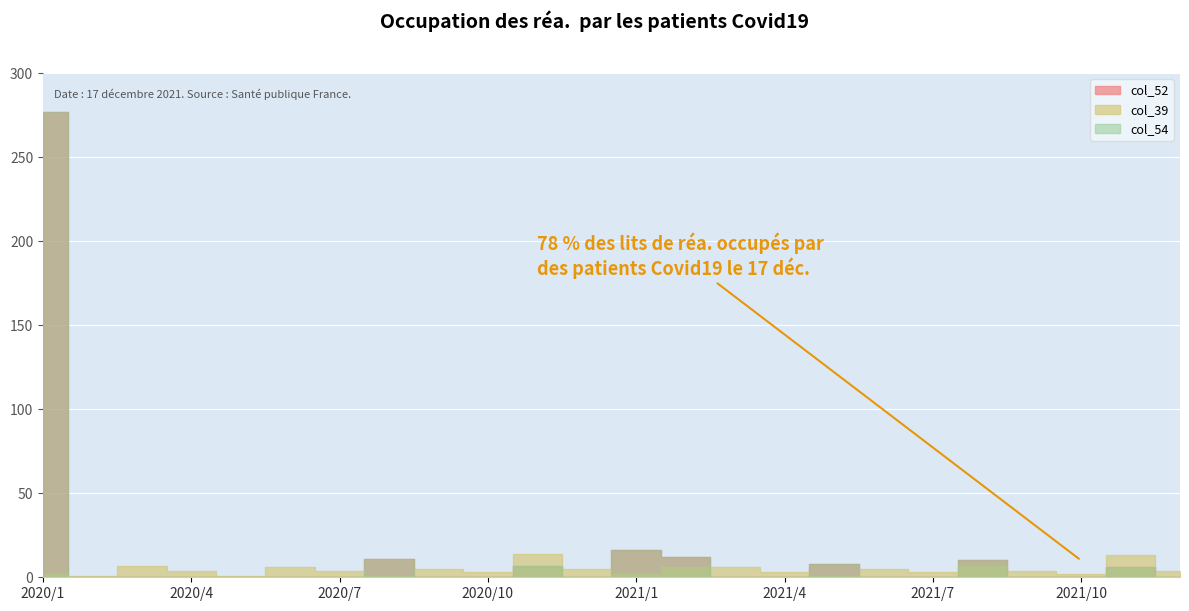

Reading left to right, what are all the values shown in this chart?

col_52: 2020/1=277	2020/2=0	2020/3=0	2020/4=0	2020/5=0	2020/6=0	2020/7=0	2020/8=11	2020/9=0	2020/10=0	2020/11=7	2020/12=0	2021/1=16	2021/2=12	2021/3=0	2021/4=0	2021/5=8	2021/6=0	2021/7=0	2021/8=10	2021/9=0	2021/10=0	2021/11=6	2021/12=0
col_39: 2020/1=2	2020/2=1	2020/3=7	2020/4=4	2020/5=1	2020/6=6	2020/7=4	2020/8=1	2020/9=5	2020/10=3	2020/11=14	2020/12=5	2021/1=2	2021/2=6	2021/3=6	2021/4=3	2021/5=1	2021/6=5	2021/7=3	2021/8=7	2021/9=4	2021/10=2	2021/11=13	2021/12=4
col_54: 2020/1=277	2020/2=0	2020/3=0	2020/4=0	2020/5=0	2020/6=0	2020/7=0	2020/8=11	2020/9=0	2020/10=0	2020/11=7	2020/12=0	2021/1=16	2021/2=12	2021/3=0	2021/4=0	2021/5=8	2021/6=0	2021/7=0	2021/8=10	2021/9=0	2021/10=0	2021/11=6	2021/12=0